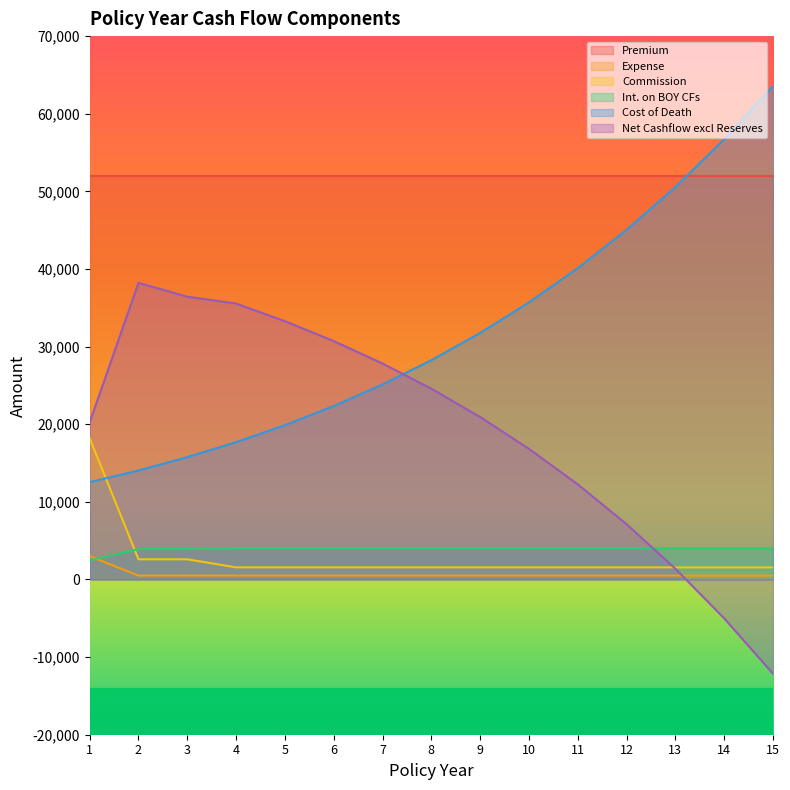

At which category is the sum across all series the highest?

4